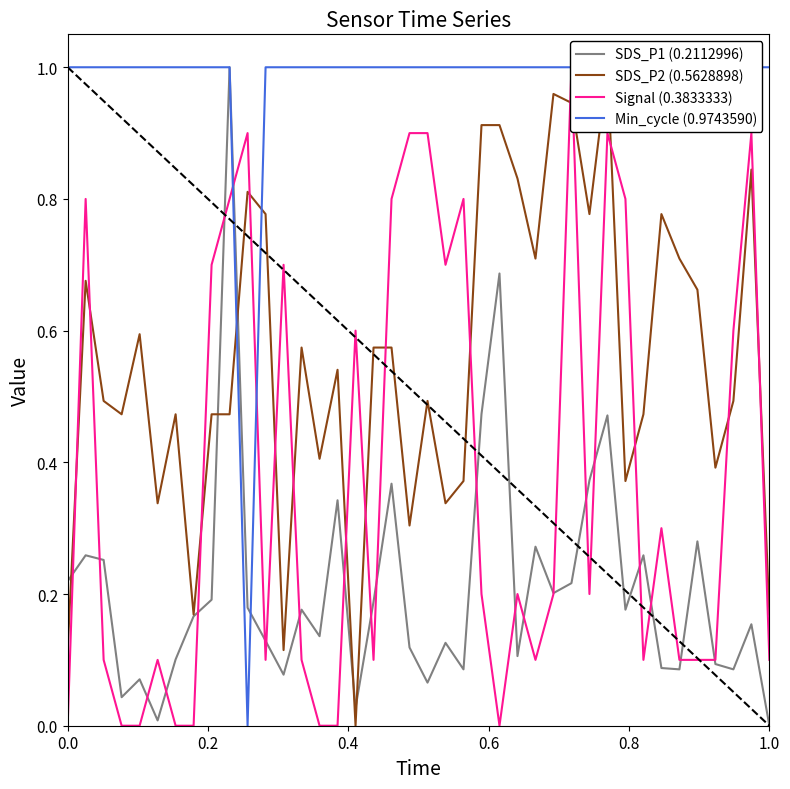

What is the difference between the second highest and minimum values in the SDS_P1 (0.2112996) series?

0.7